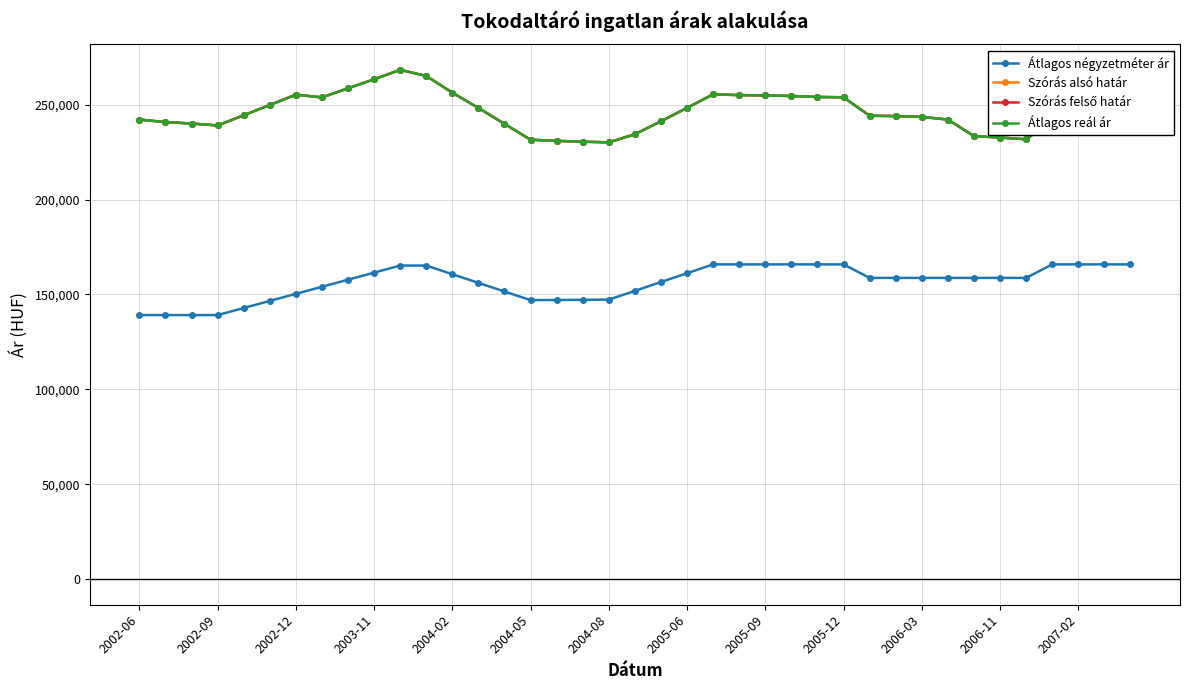

What is the smallest value displayed?

139130